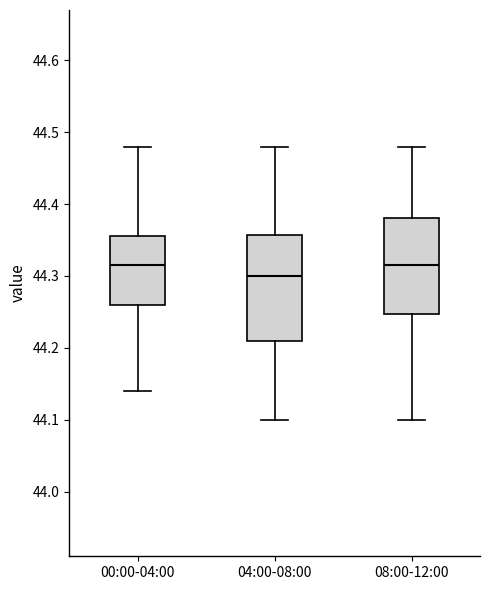

Where is the upper edge of the box for 08:00-12:00 on the y-axis? The values are not printed on the chart, so give them approximately, as read against the axis.

44.38